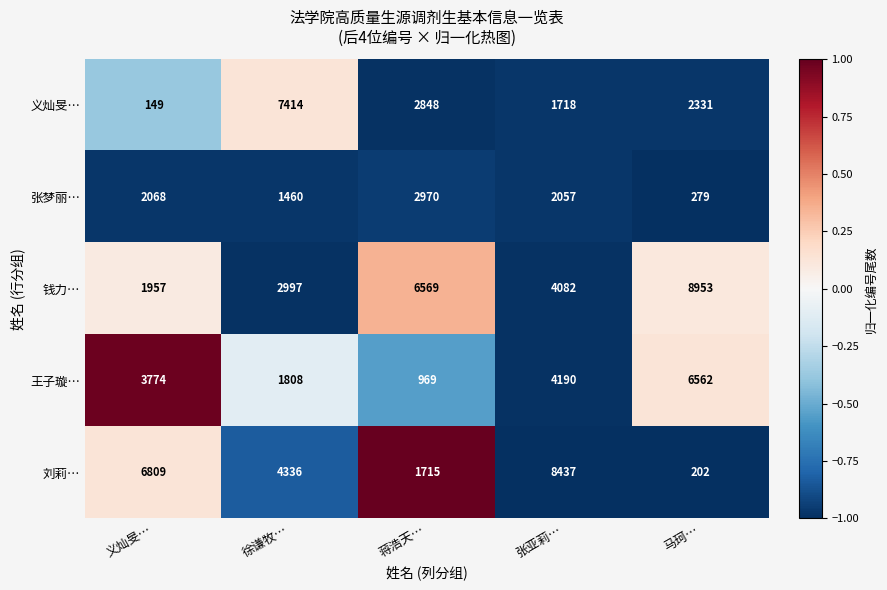

What is the maximum value shown in the chart?

8953